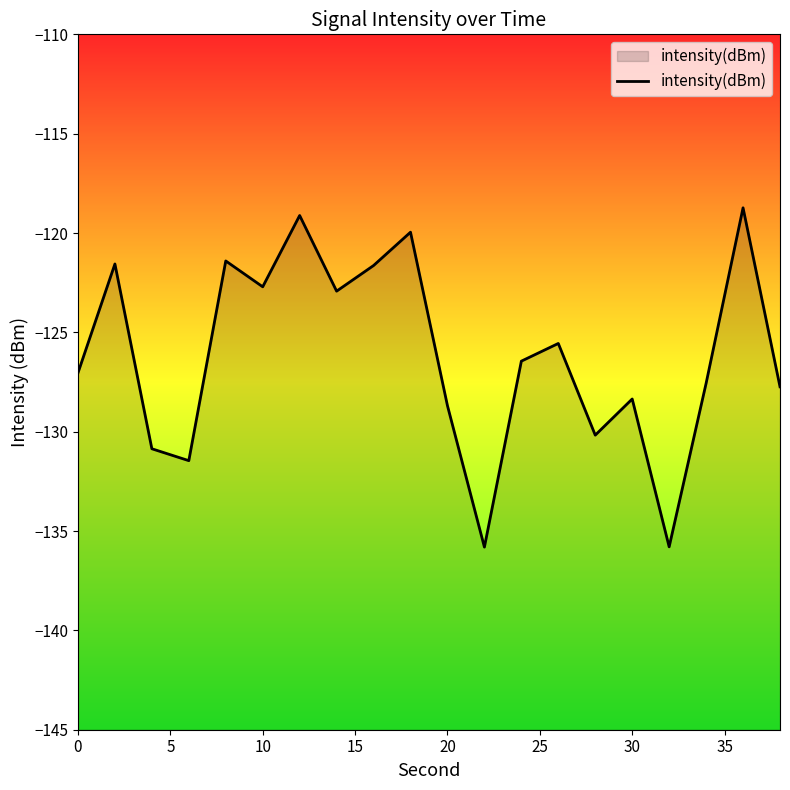

What is the smallest value displayed?

-135.8